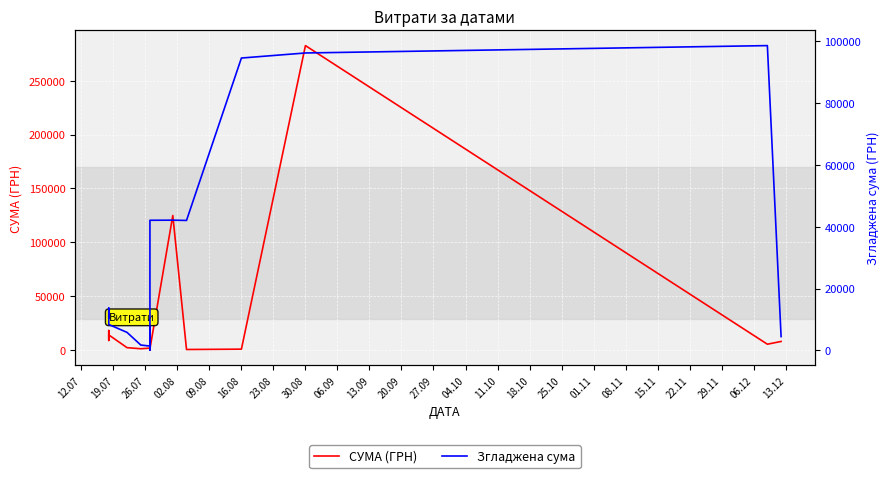

How many lines are shown in the chart?

2